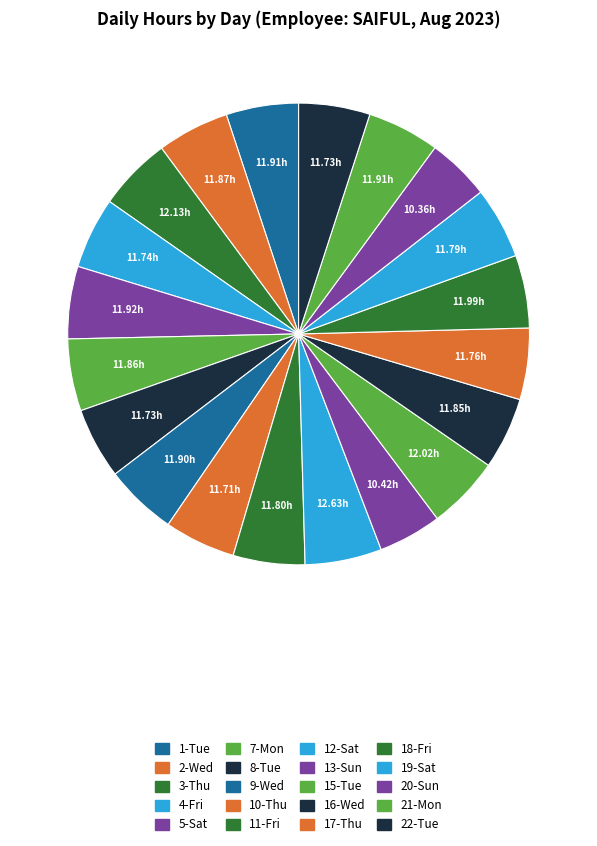

Is it true that 9-Wed is 5% of the pie?

True